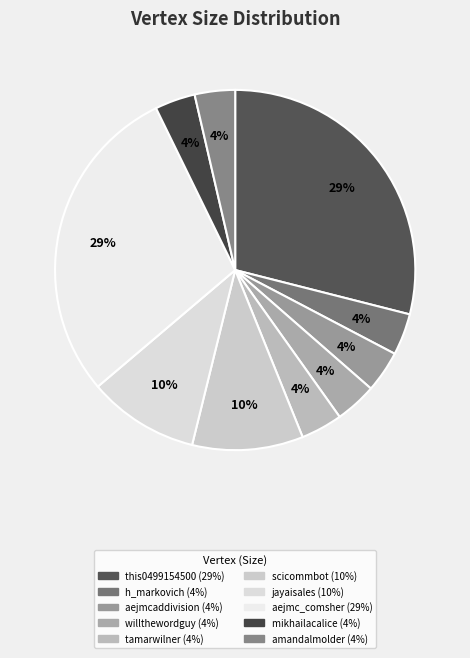

How many slices are in this pie chart?

10